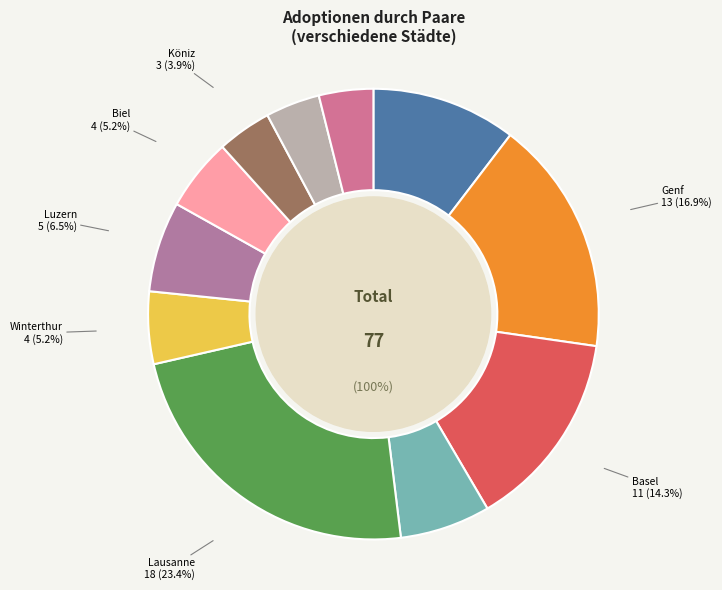

How many segments does this pie chart have?

11